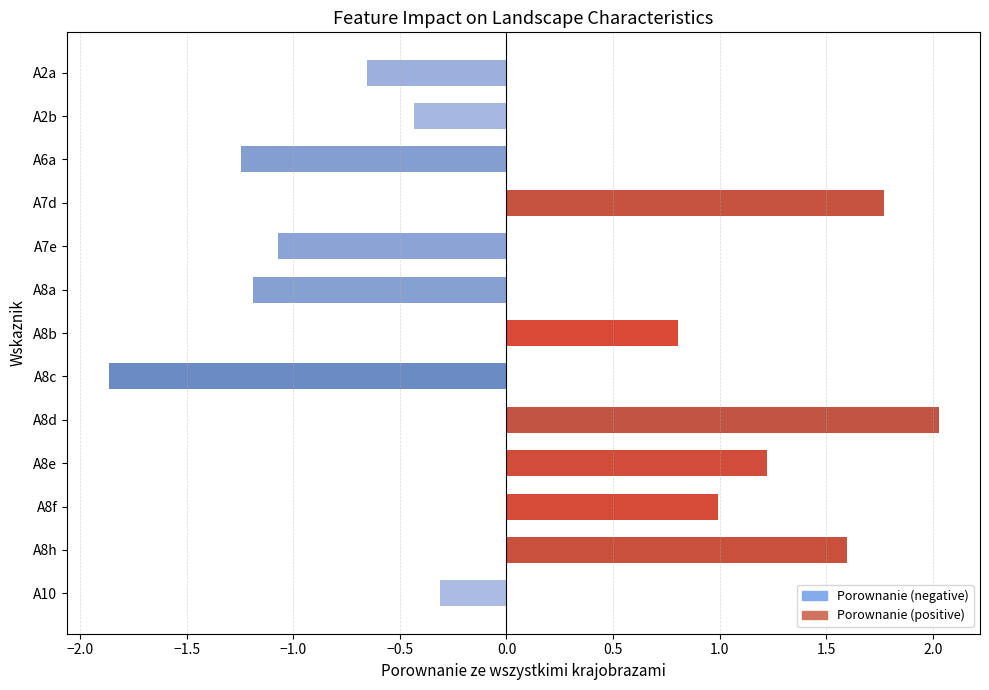

List the labels in order of value, smallest first.

A8c, A6a, A8a, A7e, A2a, A2b, A10, A8b, A8f, A8e, A8h, A7d, A8d